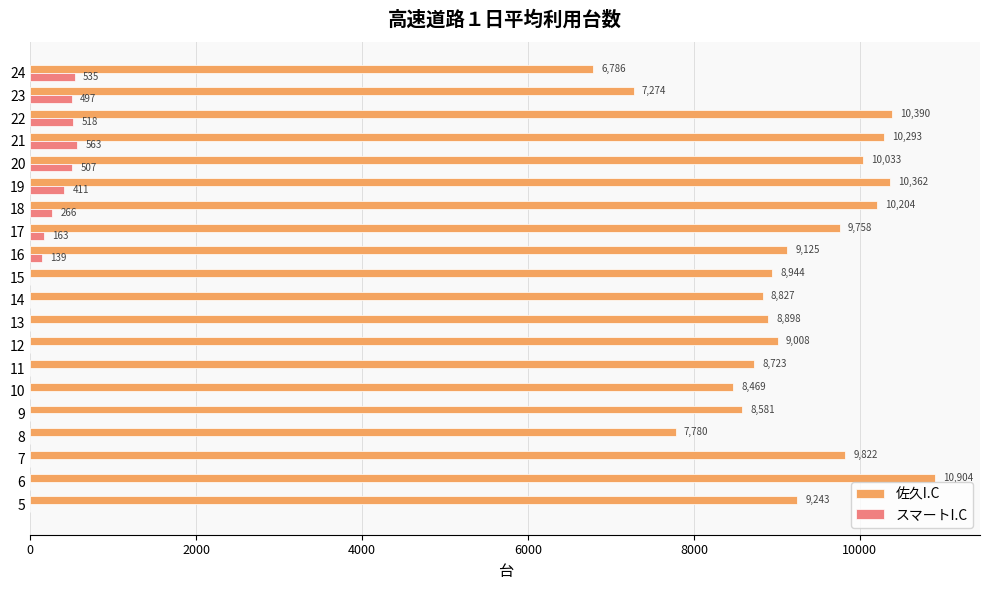

At which label is 佐久I.C closest to 8845?

14